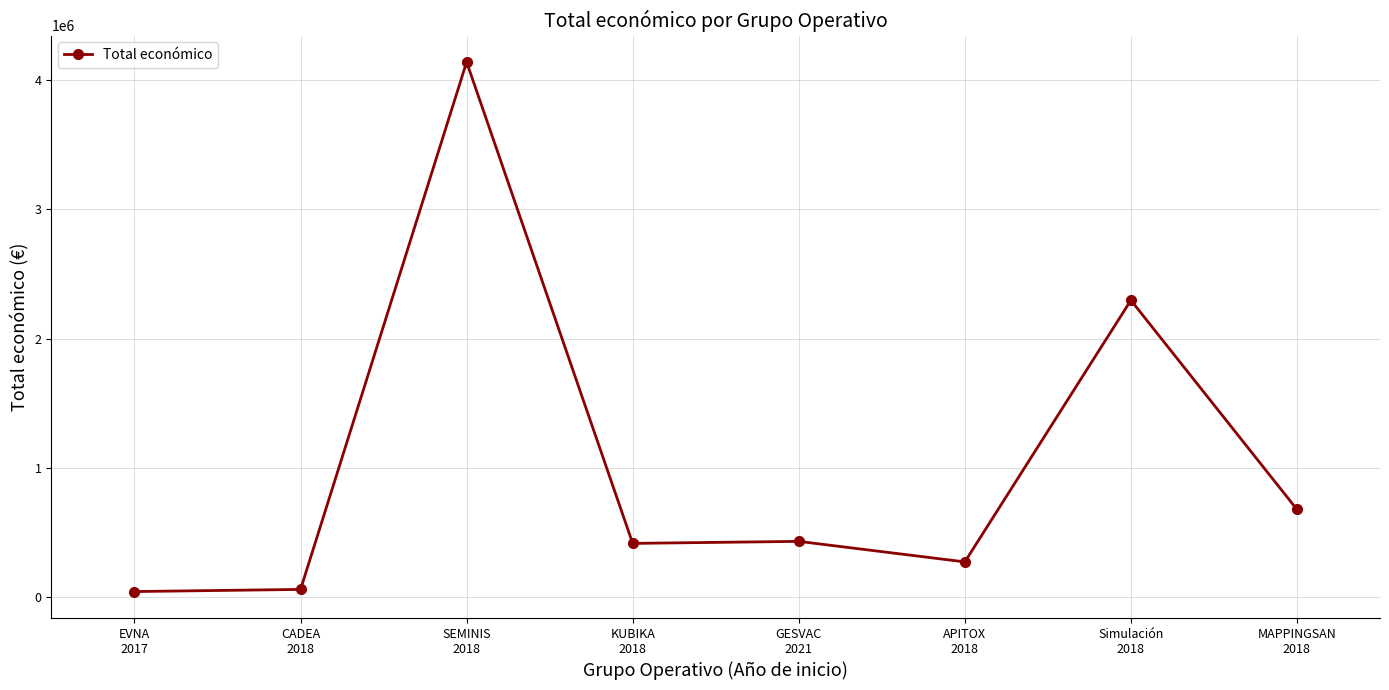

True or false: the data shows 430411 at GESVAC
2021.

True